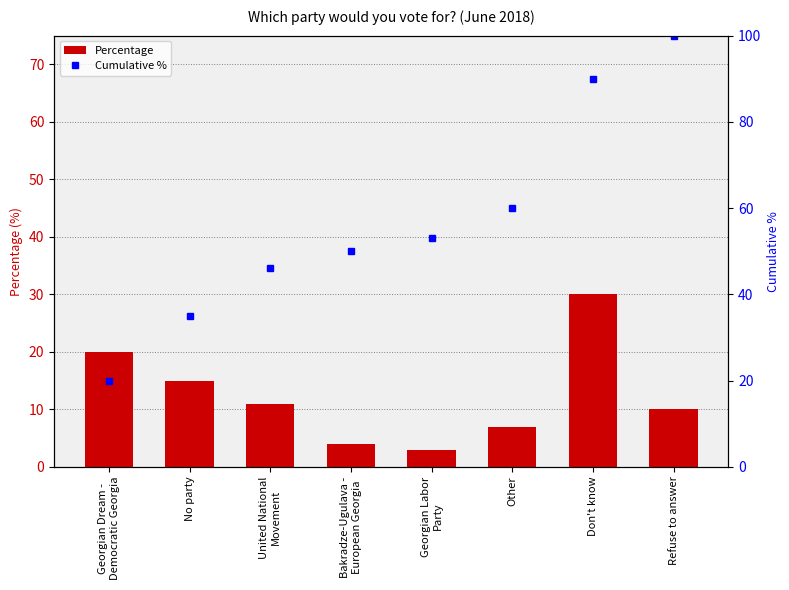

Reading left to right, transcribe all the data shown in this chart.

Percentage: 20	15	11	4	3	7	30	10
Cumulative %: 20	35	46	50	53	60	90	100